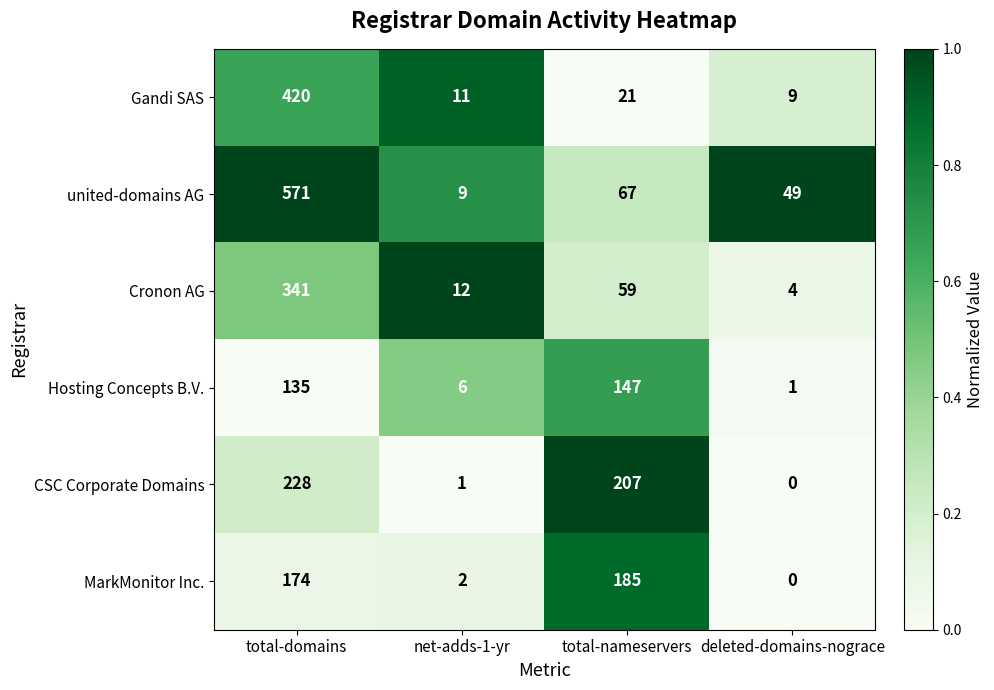

True or false: Gandi SAS has a value of 15 at net-adds-1-yr.

False